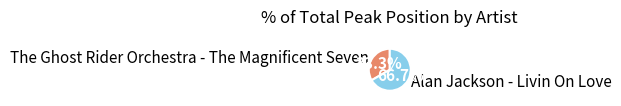

Which category has the smallest portion of the pie?

The Ghost Rider Orchestra - The Magnificent Seven